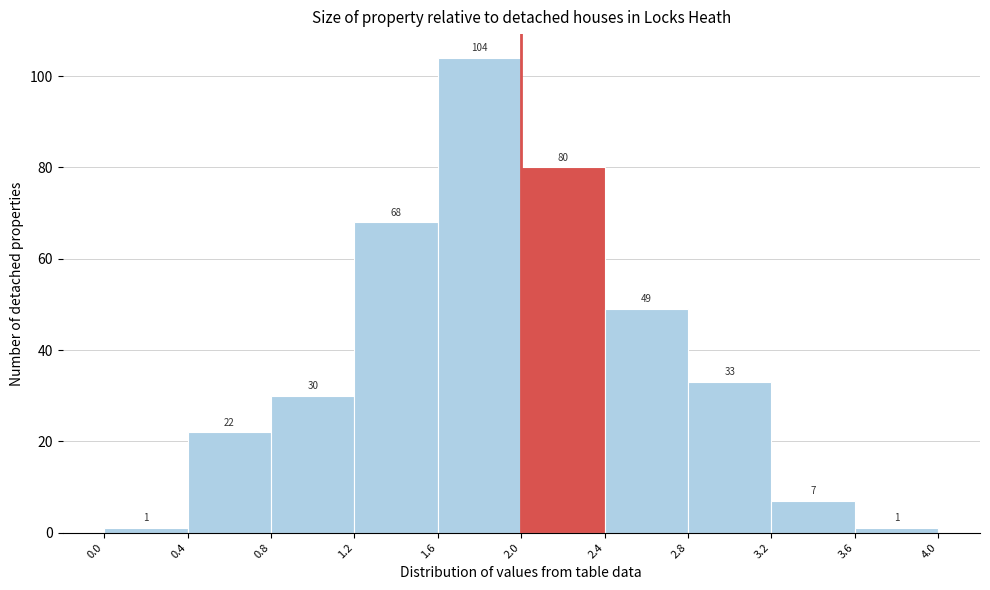

How tall is the bar that spans 2.8 to 3.2 on the x-axis?

33